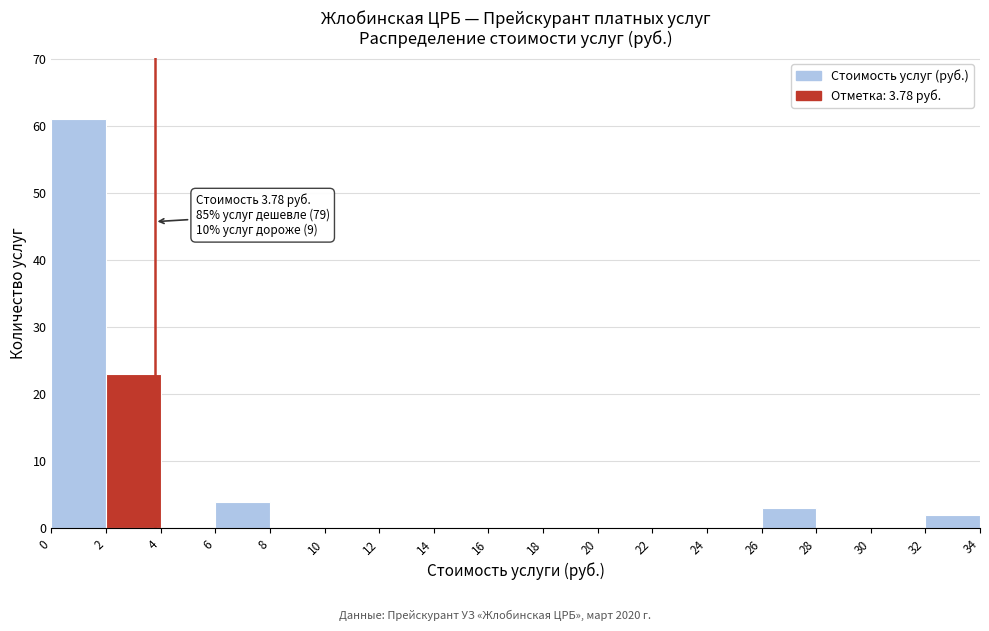

Over which range of the x-axis is the bar tallest?

0 to 2